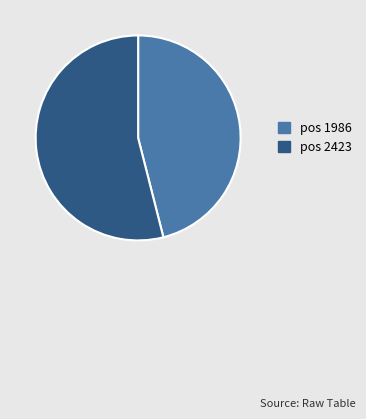

Is there a majority slice in this chart?

Yes